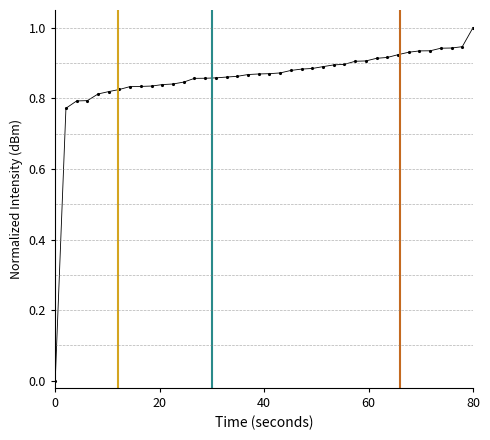

What is the difference between the maximum and minimum values?

1.0